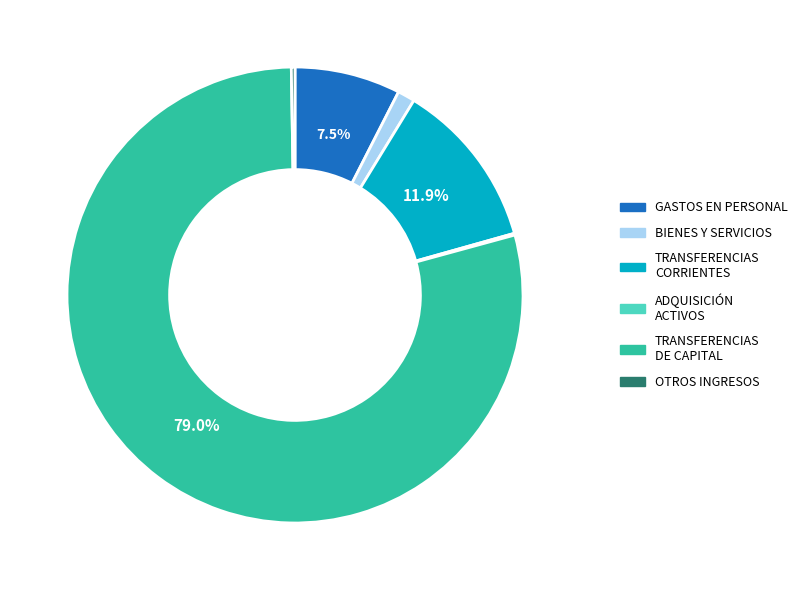

Is there any slice that represents more than half of the pie?

Yes